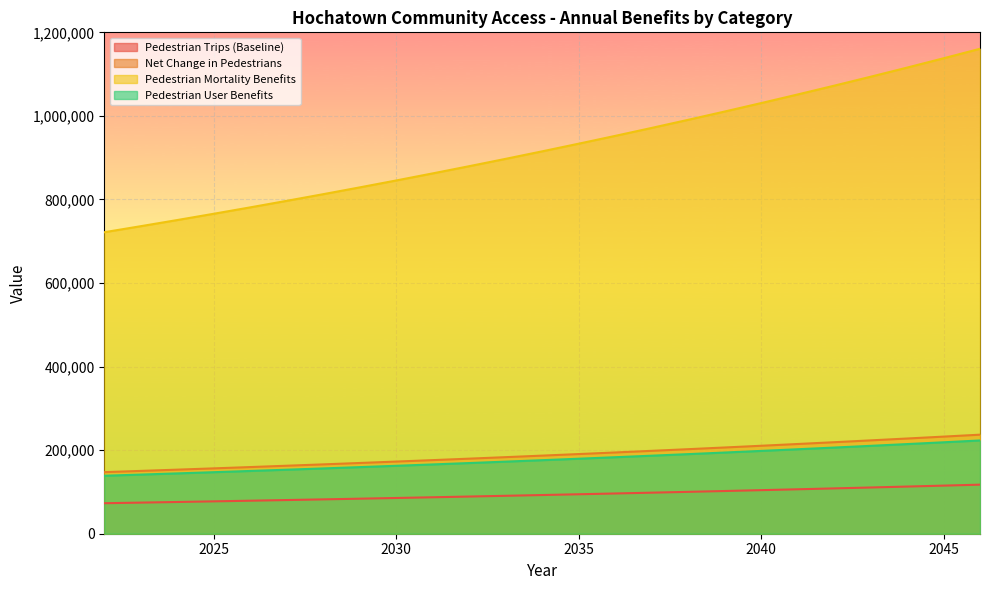

How many lines are shown in the chart?

4